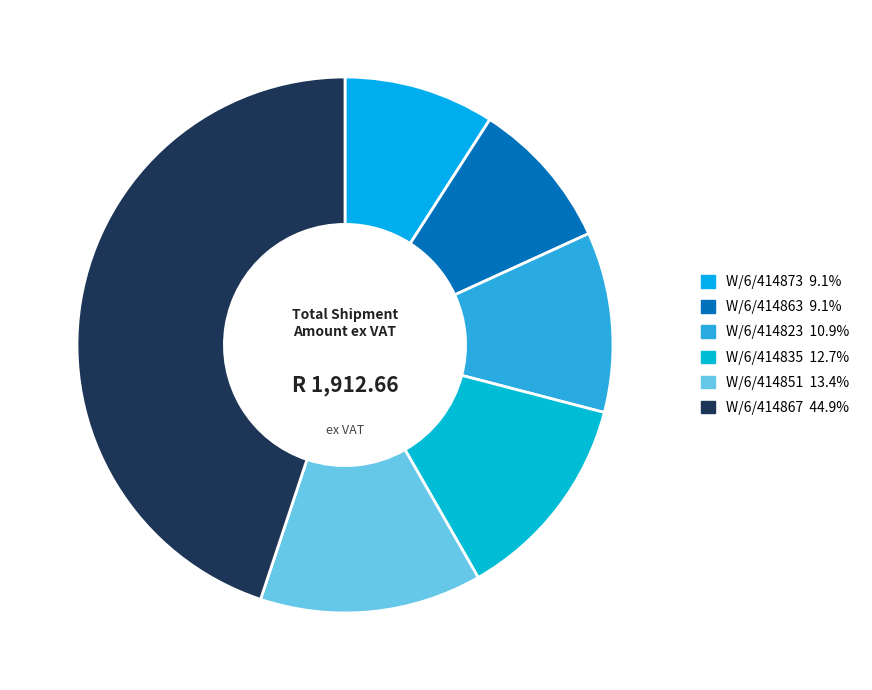

Does any single category account for the majority?

No